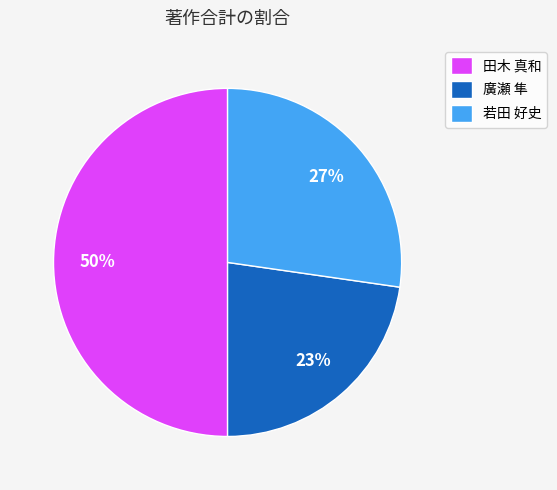

Which category has the biggest portion of the pie?

田木 真和